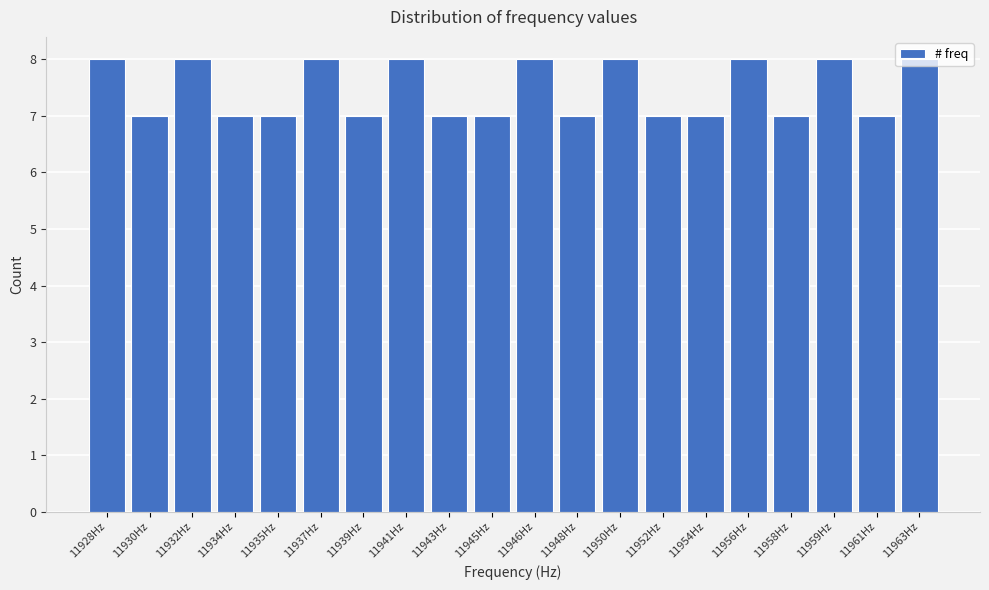

What is the label of the 14th bar from the right?

11939Hz